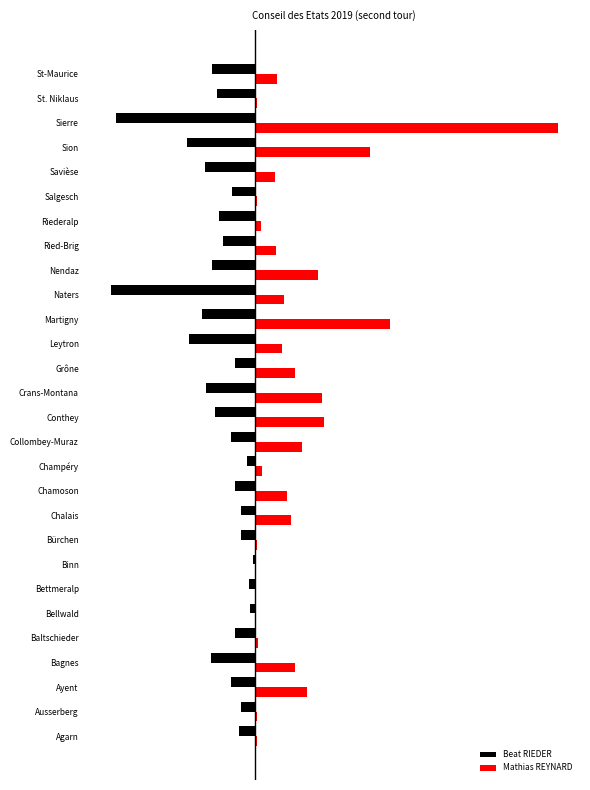

What is the average value of the Beat RIEDER series?

-805